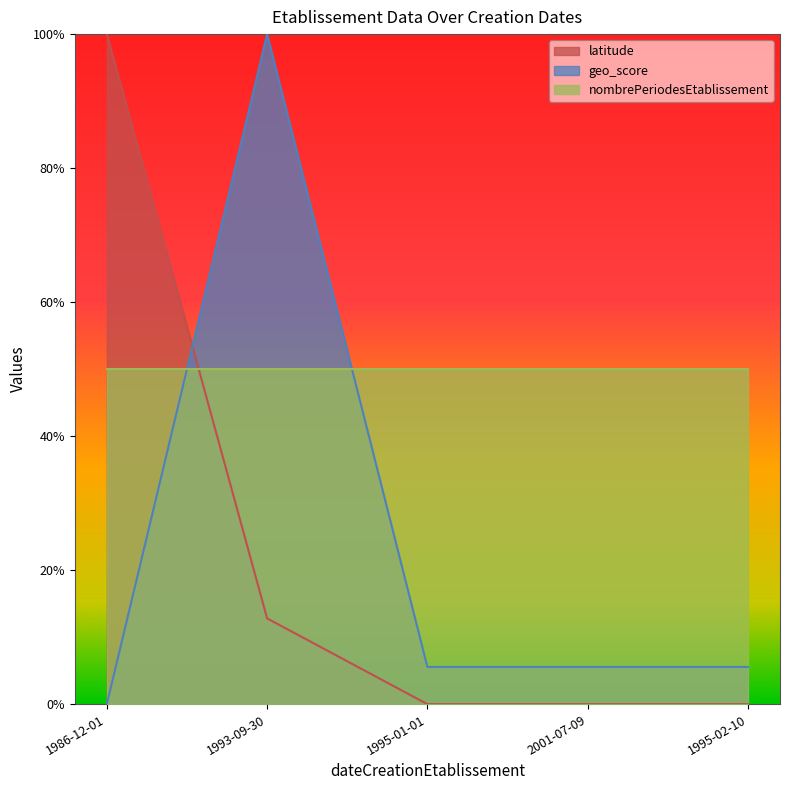

The geo_score series shows 1.0 at 1993-09-30. True or false?

True